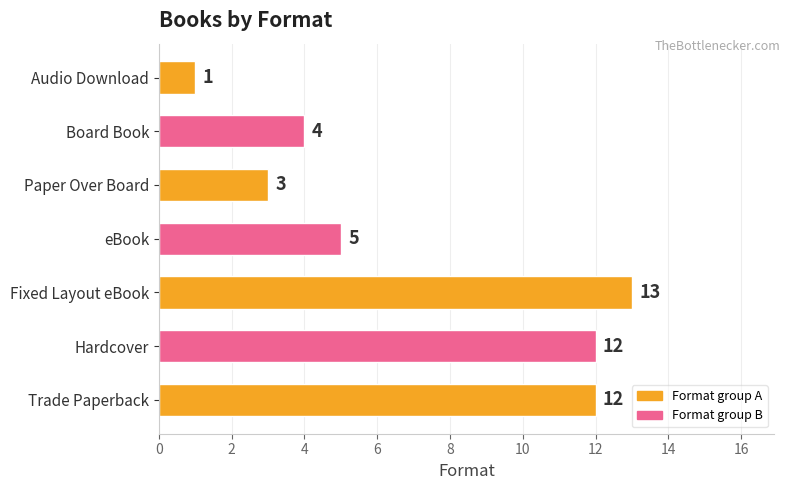

True or false: the data shows 20 at Trade Paperback.

False